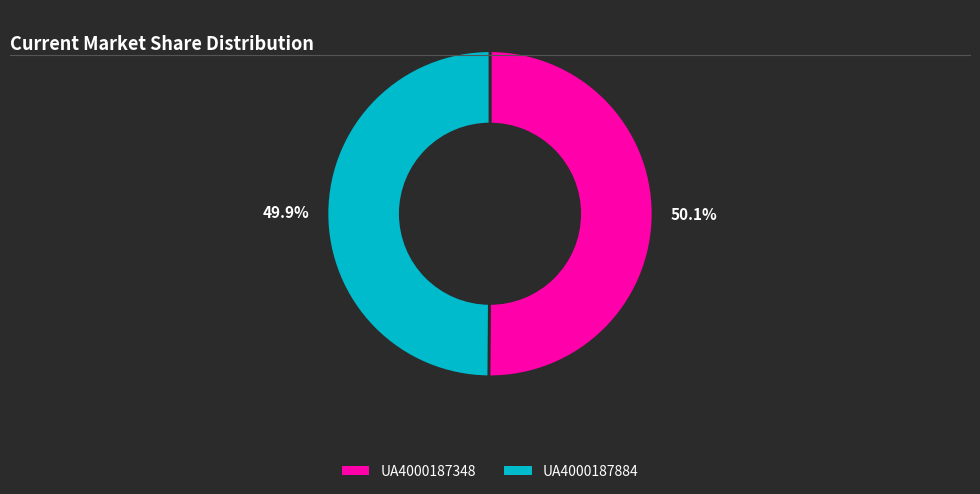

Does any single category account for the majority?

Yes